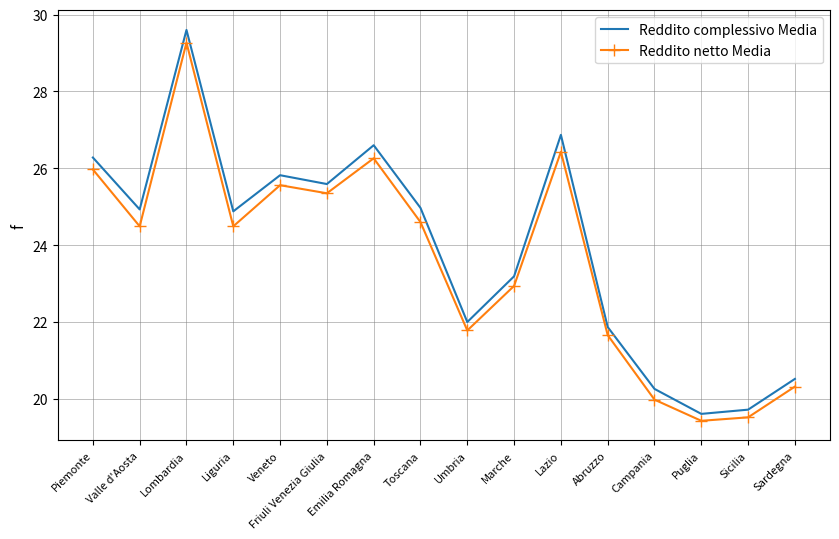

What is the total value across all series at Campania?

40.2